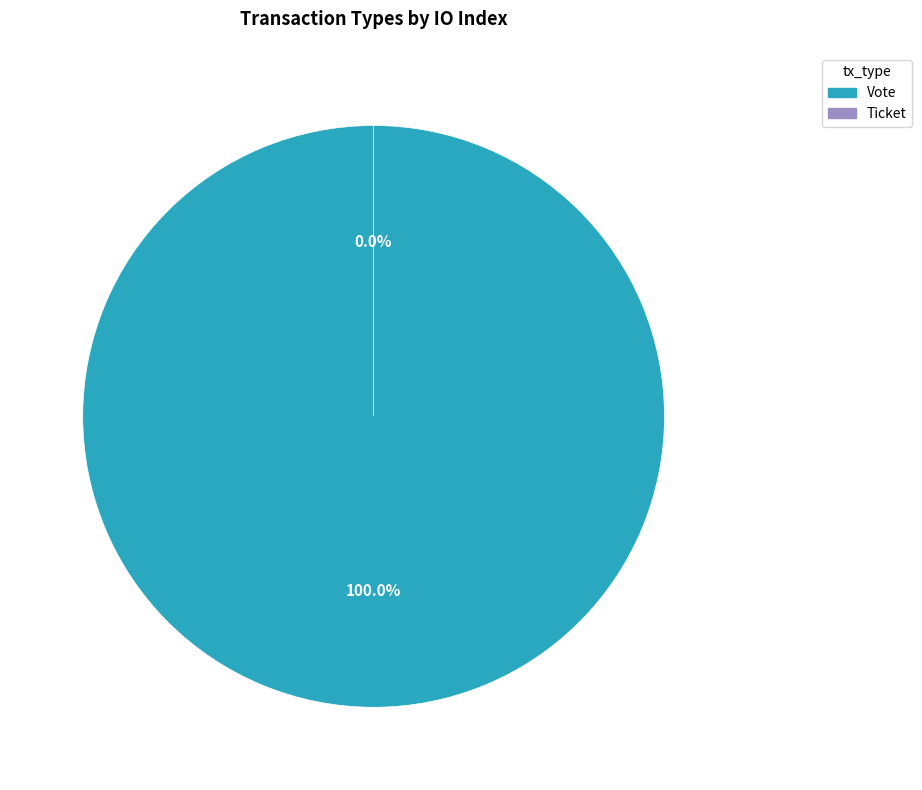

Rank the categories by value from highest to lowest.

Vote, Ticket